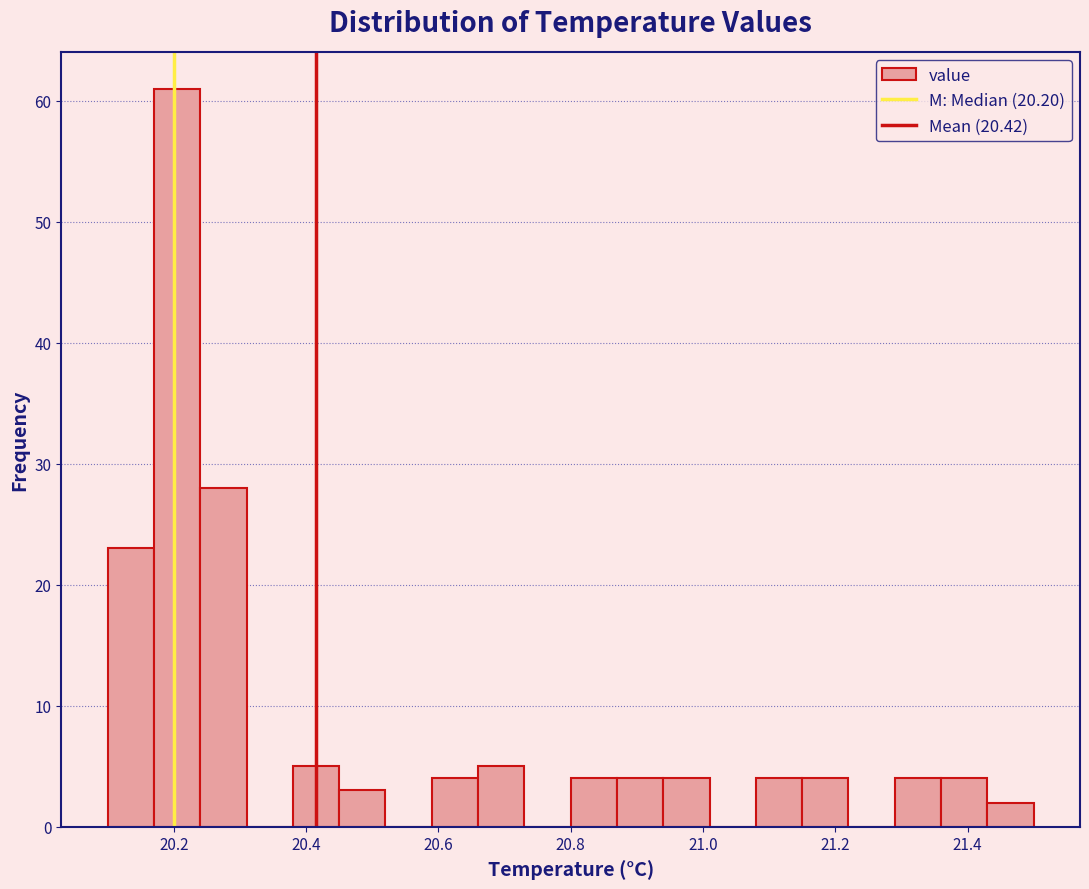

Read against the x-axis, roughly where is the centre of the tallest bar?

20.20